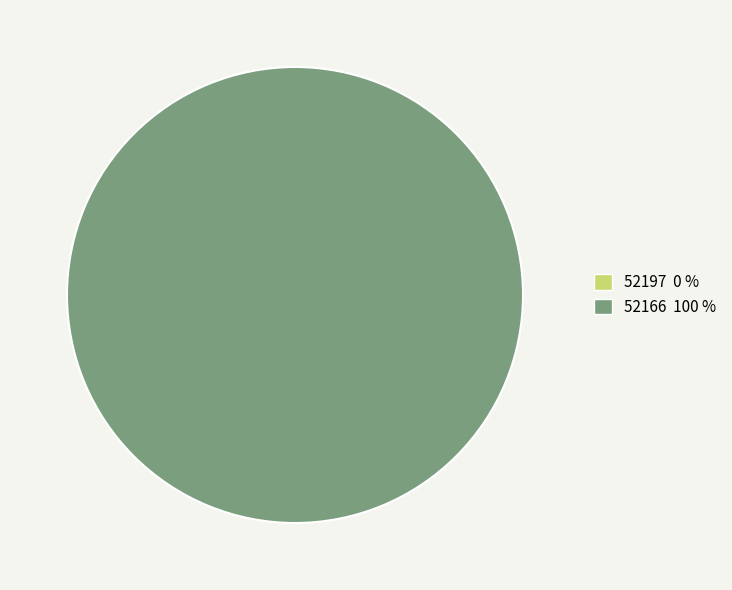

Is there any slice that represents more than half of the pie?

Yes